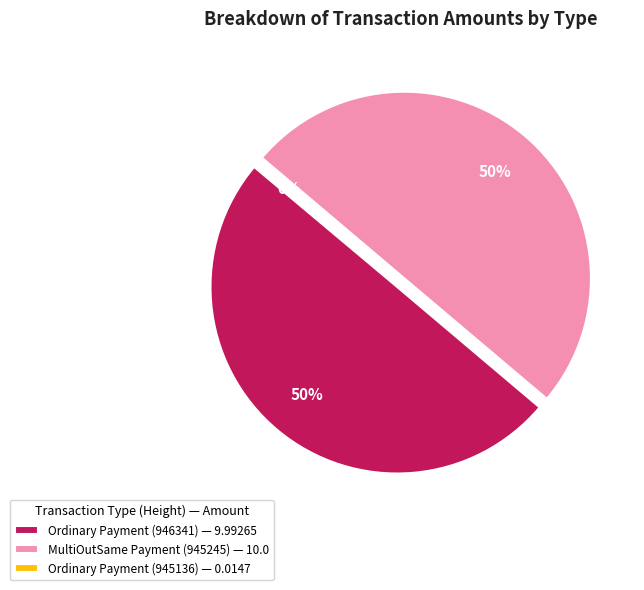

True or false: Ordinary Payment (945136) accounts for 1% of the total.

False